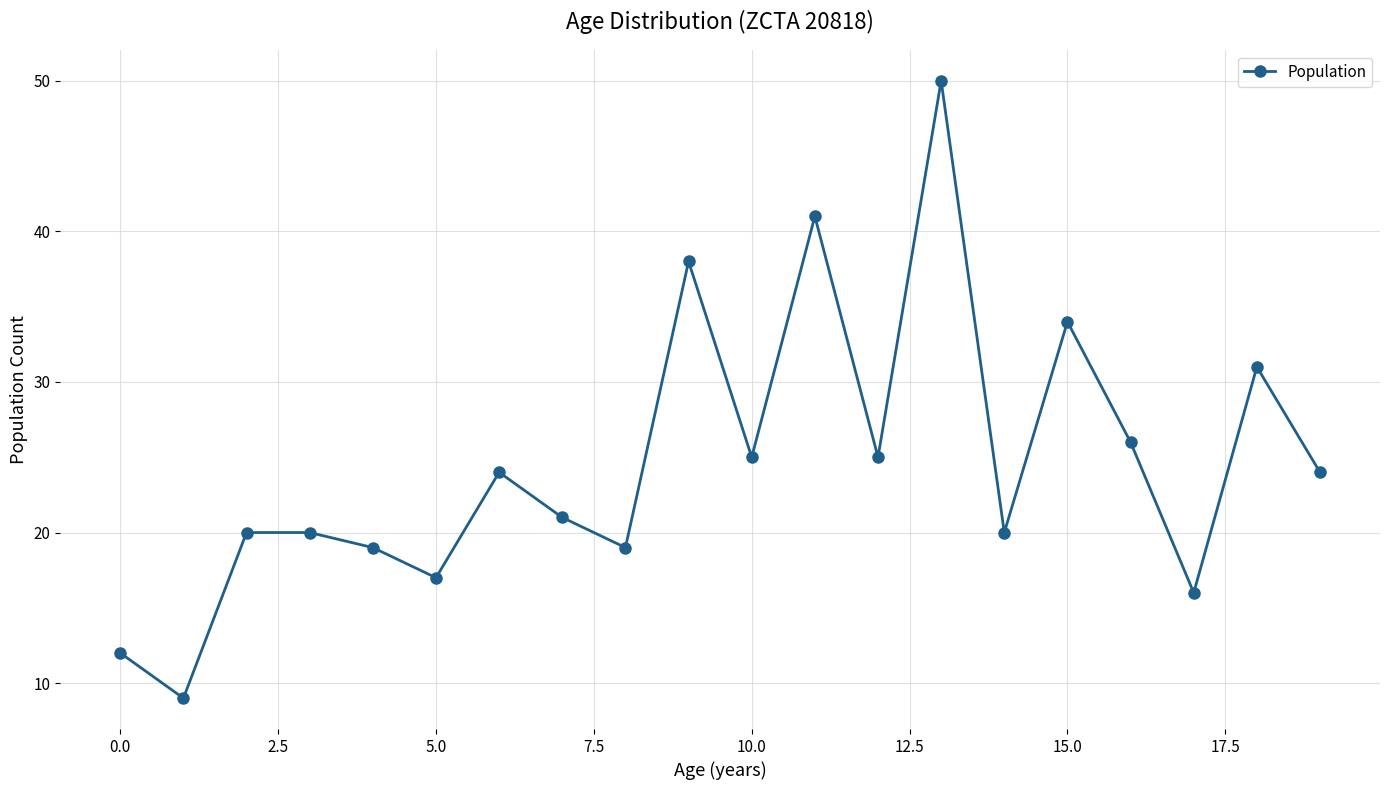

What is the minimum value shown in the chart?

9